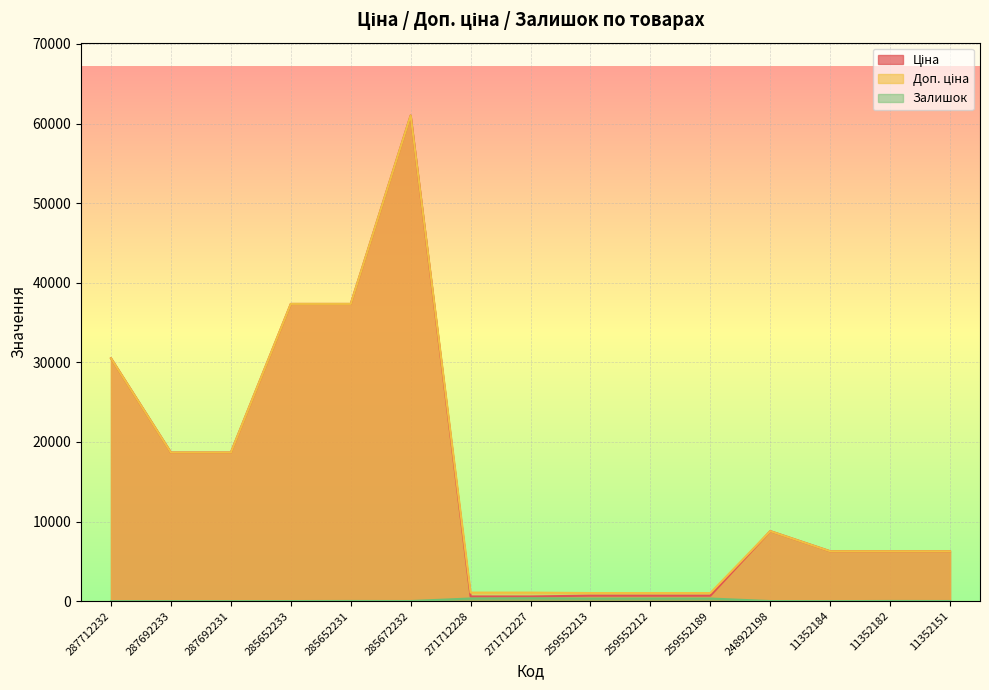

Reading left to right, list all the values displayed in this chart.

Ціна: 287712232=30512.3	287692233=18671.5	287692231=18671.5	285652233=37343.0	285652231=37343.0	285672232=61024.7	271712228=586.0	271712227=586.0	259552213=689.1	259552212=689.1	259552189=689.1	248922198=8797.6	11352184=6266.7	11352182=6266.7	11352151=6266.7
Доп. ціна: 287712232=30512.3	287692233=18671.5	287692231=18671.5	285652233=37343.0	285652231=37343.0	285672232=61024.7	271712228=1074.5	271712227=1074.5	259552213=1017.8	259552212=1017.8	259552189=1017.8	248922198=8797.6	11352184=6266.7	11352182=6266.7	11352151=6266.7
Залишок: 287712232=0.0	287692233=0.0	287692231=0.0	285652233=12.0	285652231=22.0	285672232=15.0	271712228=333.0	271712227=359.0	259552213=330.0	259552212=333.0	259552189=329.0	248922198=11.0	11352184=0.0	11352182=23.0	11352151=16.0